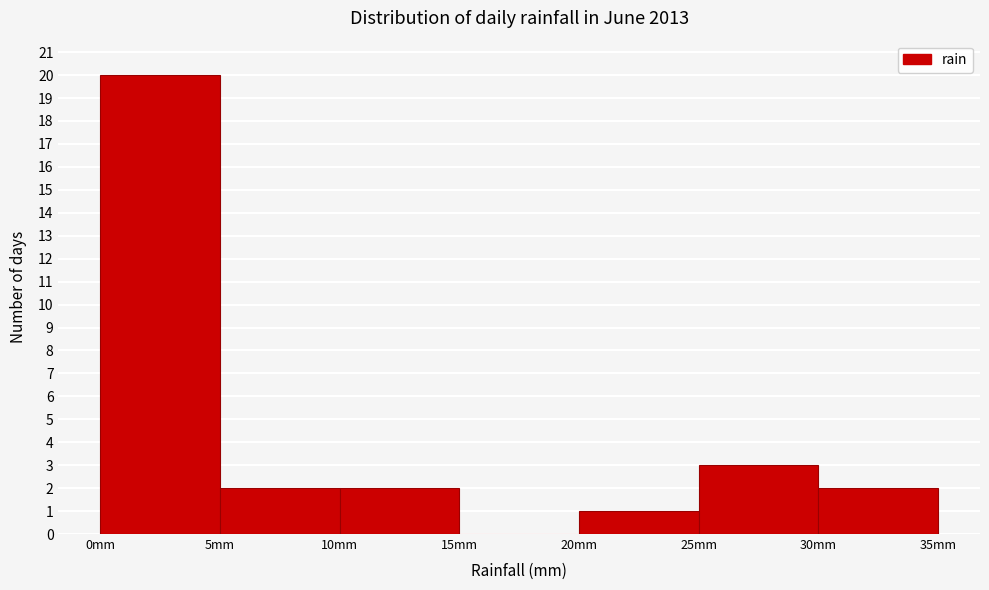

How tall is the bar that spans 5 to 10 on the x-axis? The values are not printed on the chart, so give them approximately, as read against the axis.

2